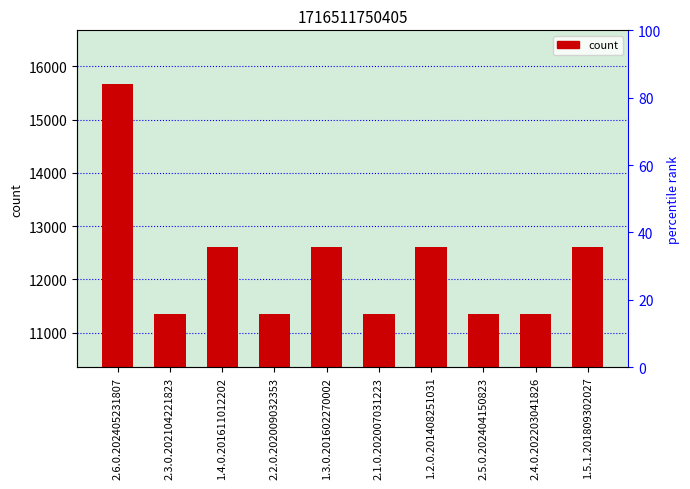

What is the average value?

12289